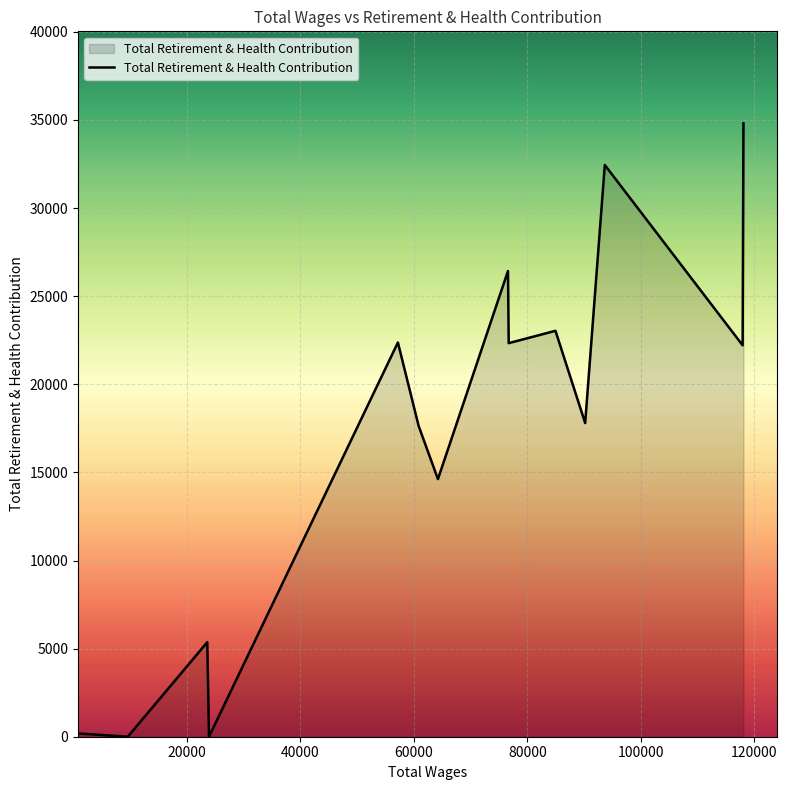

What is the greatest value displayed?

34810